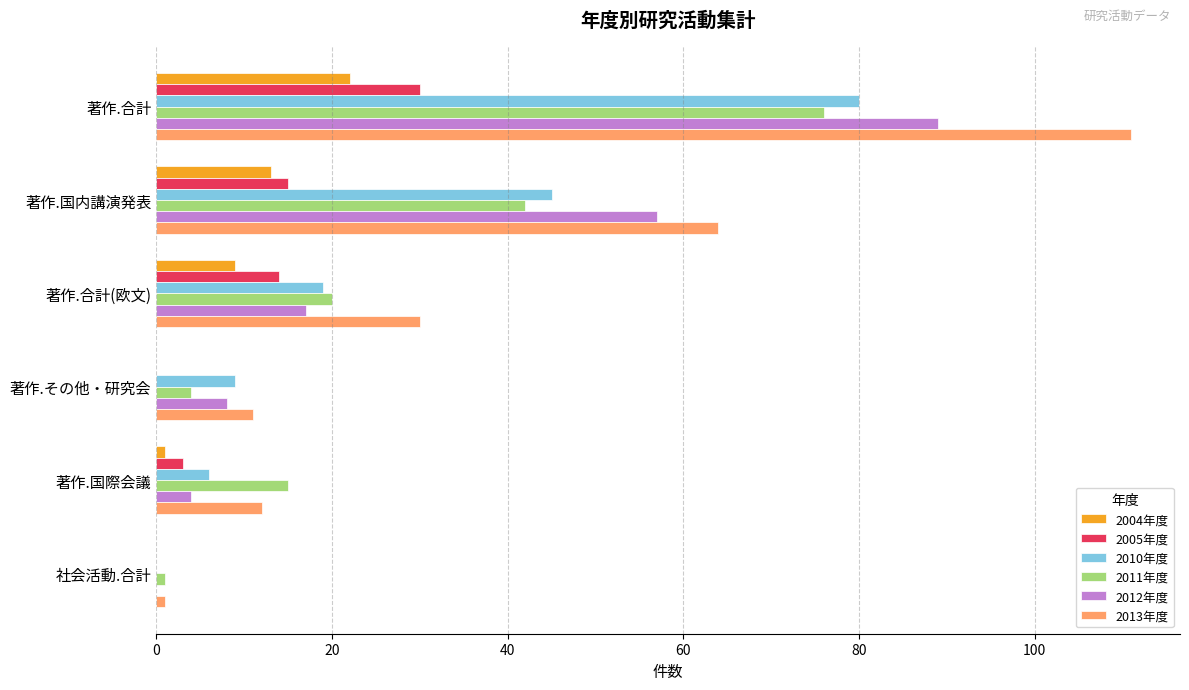

What is the sum of all 2011年度 values?

158